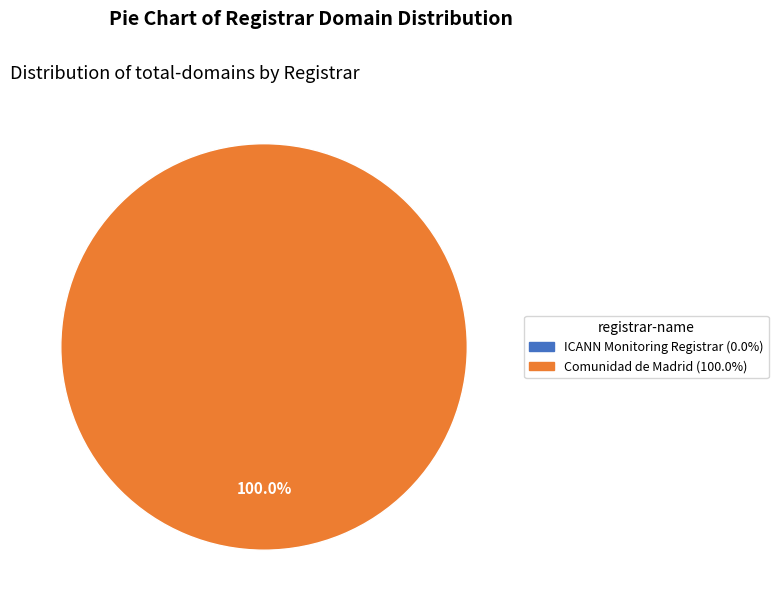

How many segments does this pie chart have?

1